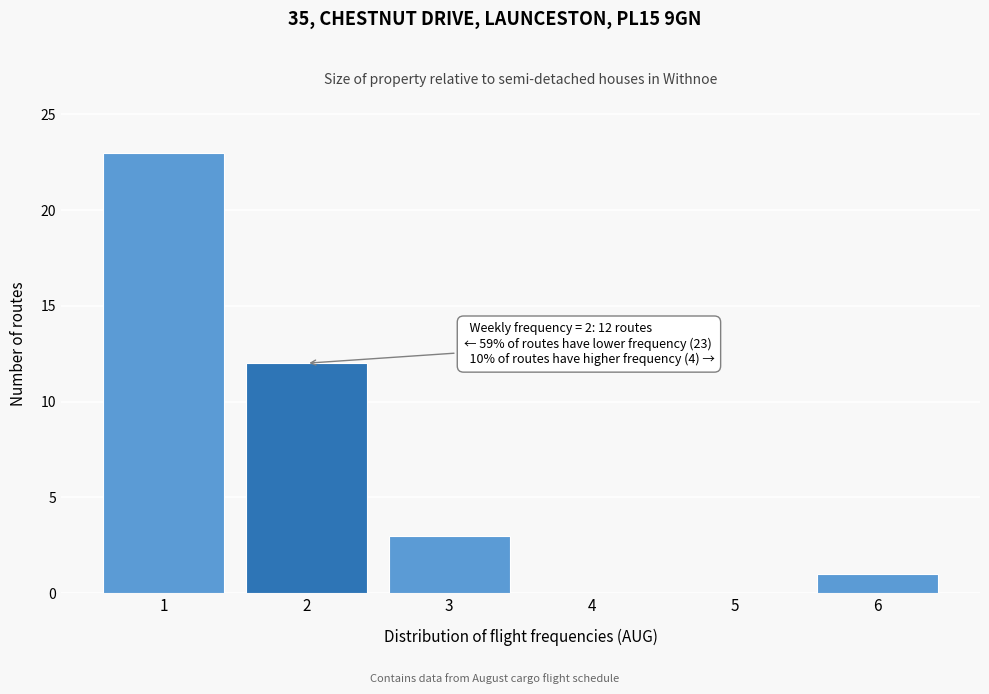

Reading left to right, extract all data points from this chart.

1=23	2=12	3=3	4=0	5=0	6=1